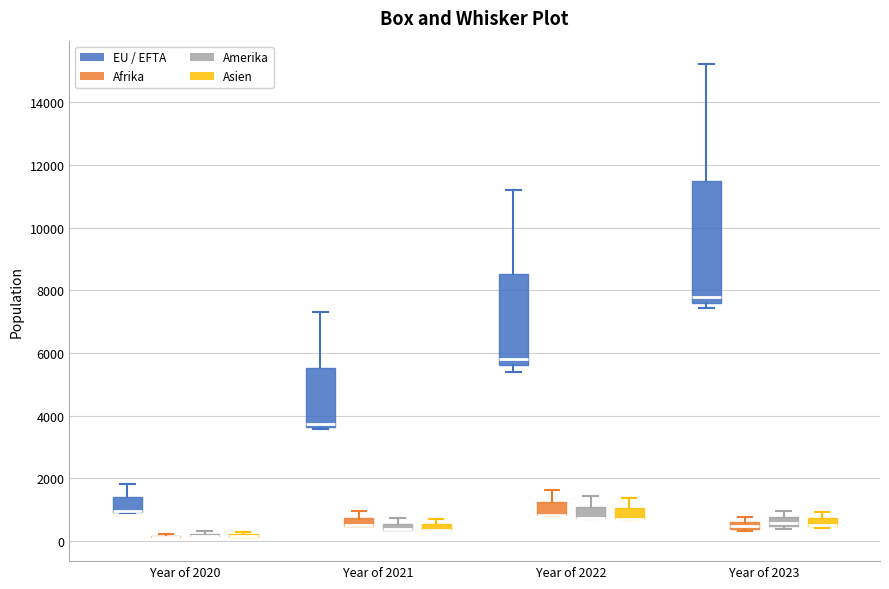

Which box is the tallest, from its lower edge to its upper edge?

Year of 2023 (EU / EFTA)